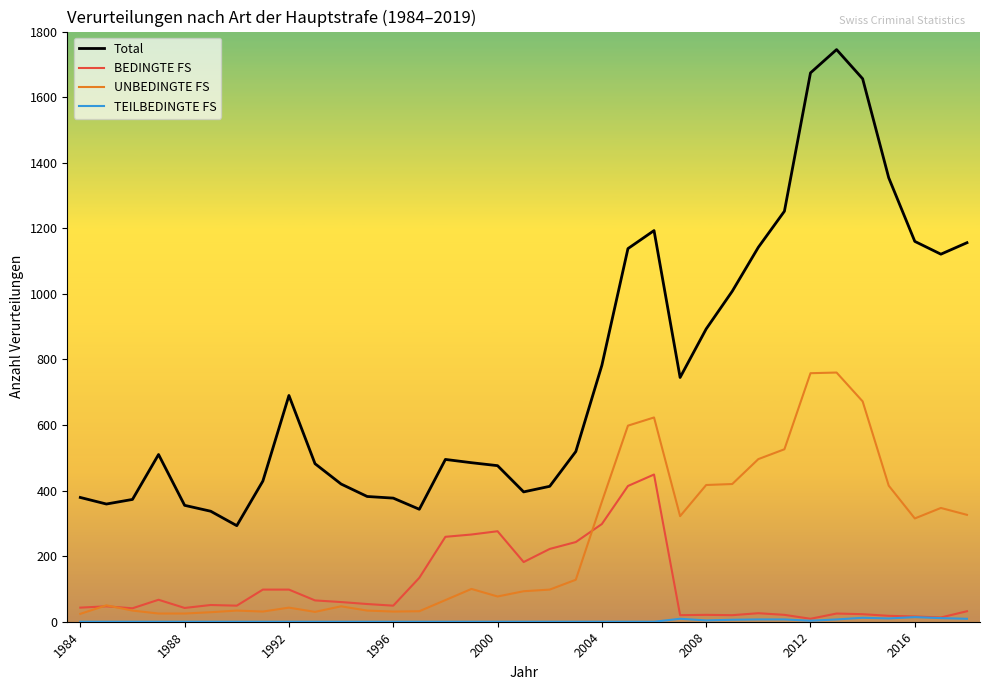

Which series has the largest range (max minus min)?

Total